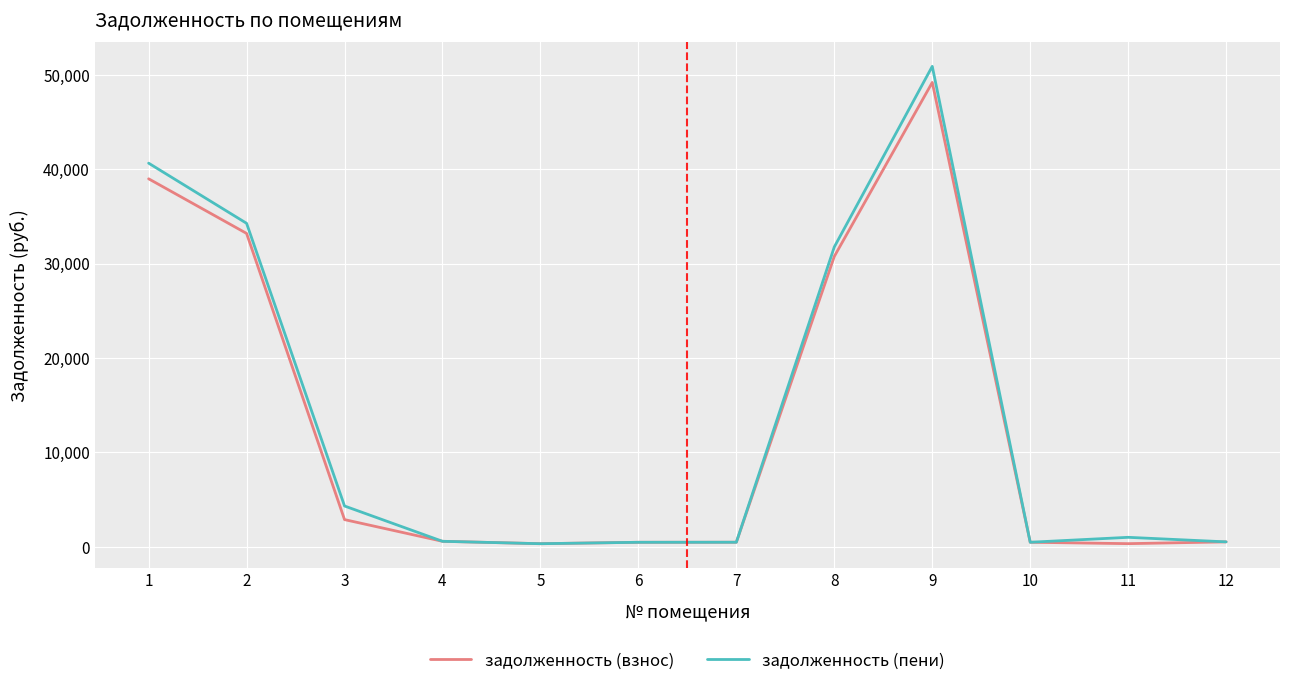

Which series changed the most between 3 and 4?

задолженность (пени)